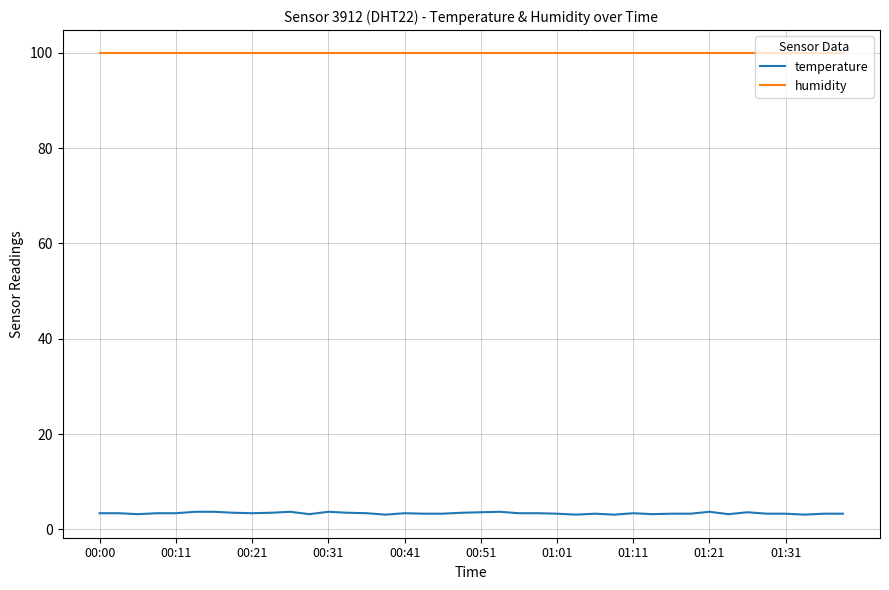

What is the difference between the maximum and minimum values in the temperature series?

0.6